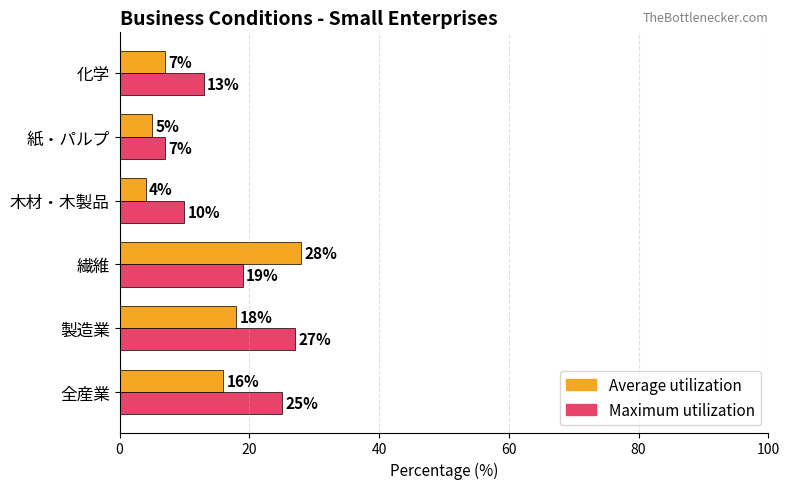

Where is Maximum utilization nearest to the value 17?

繊維